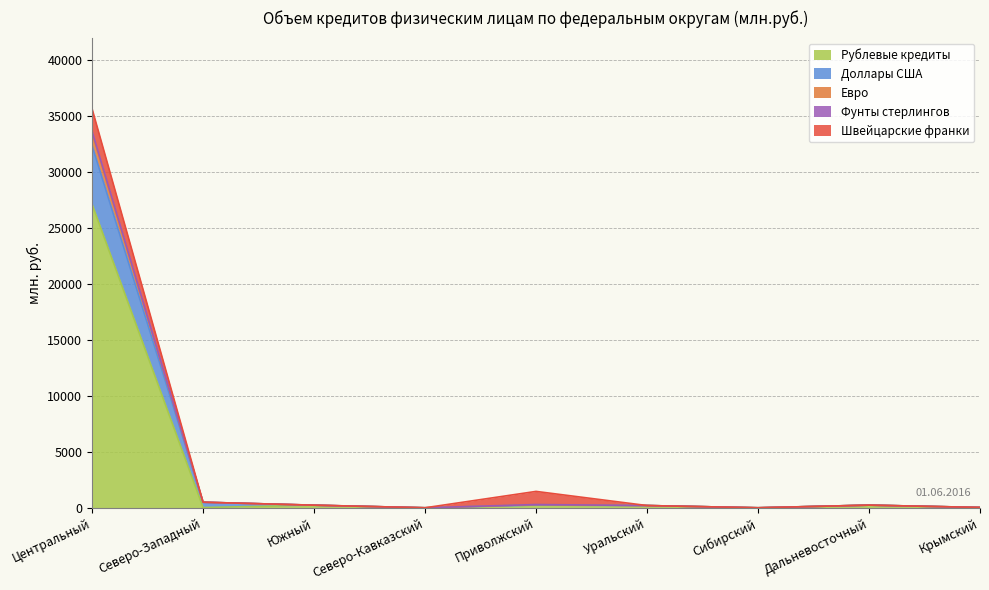

Which category has the highest value in the Рублевые кредиты series?

Центральный